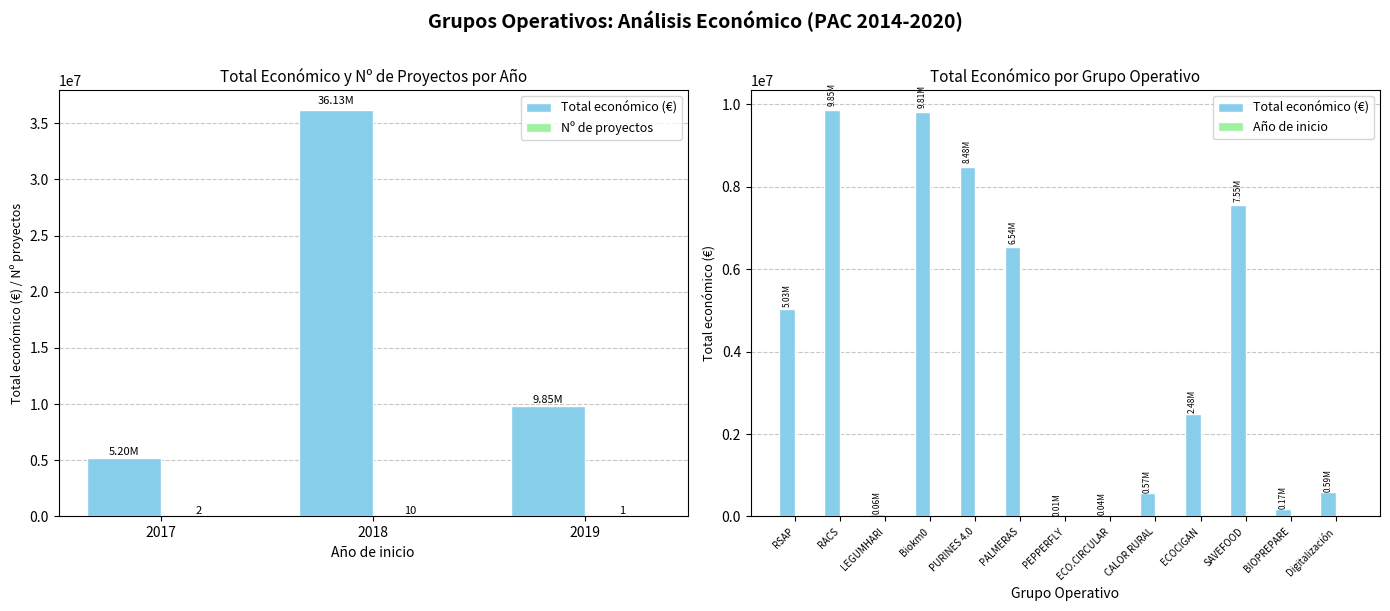

What is the label of the 3rd bar from the left?

LEGUMHARI